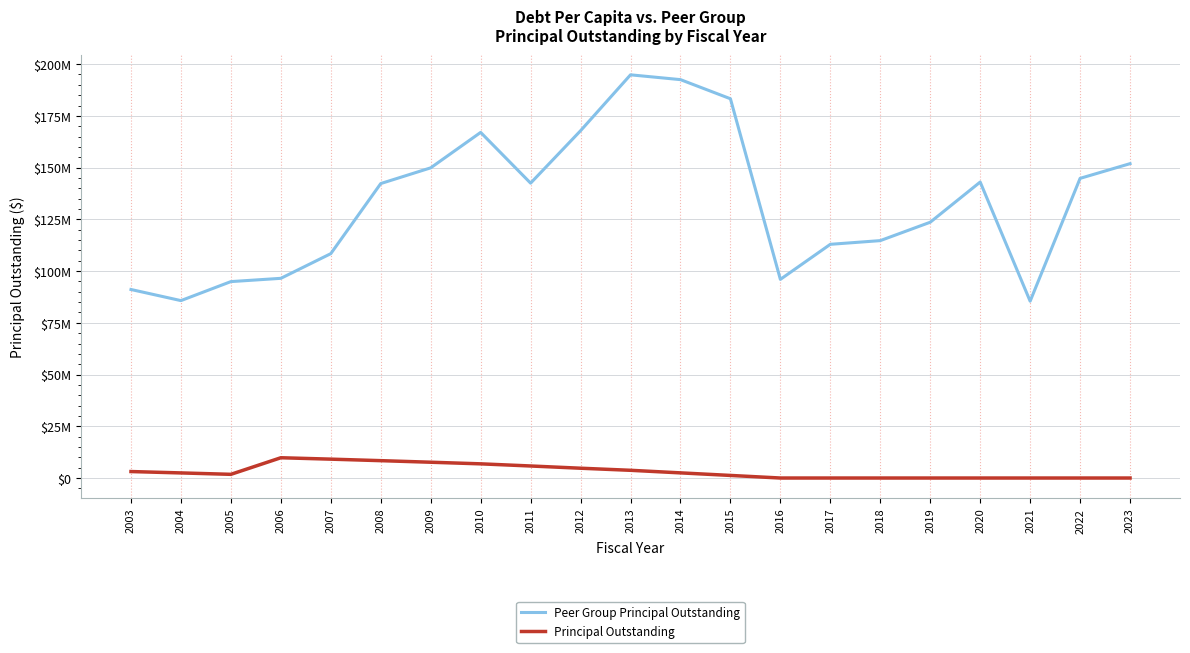

True or false: Principal Outstanding and Peer Group Principal Outstanding intersect in this chart.

False